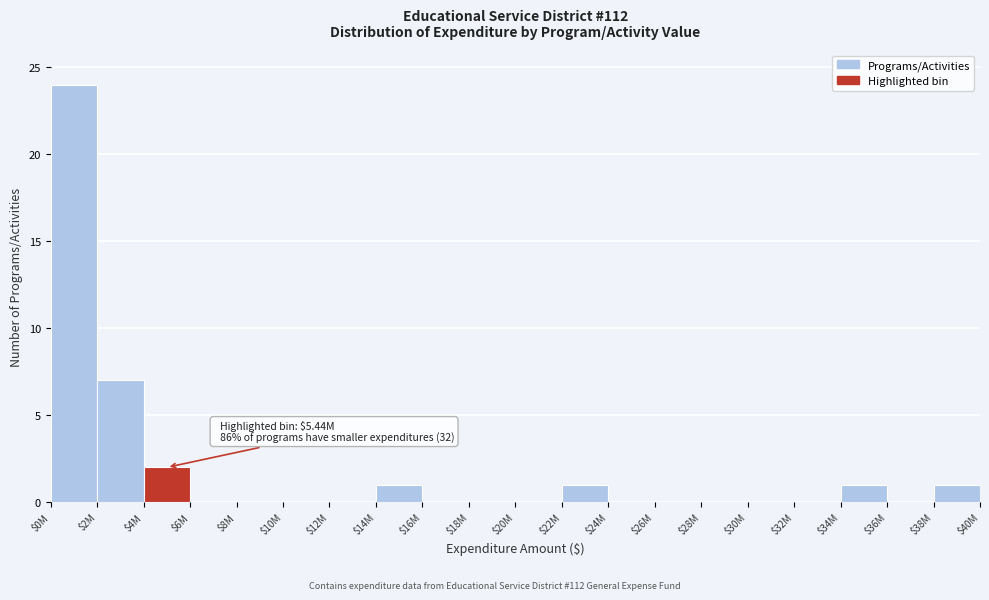

True or false: the data shows 1 at $22M.

True